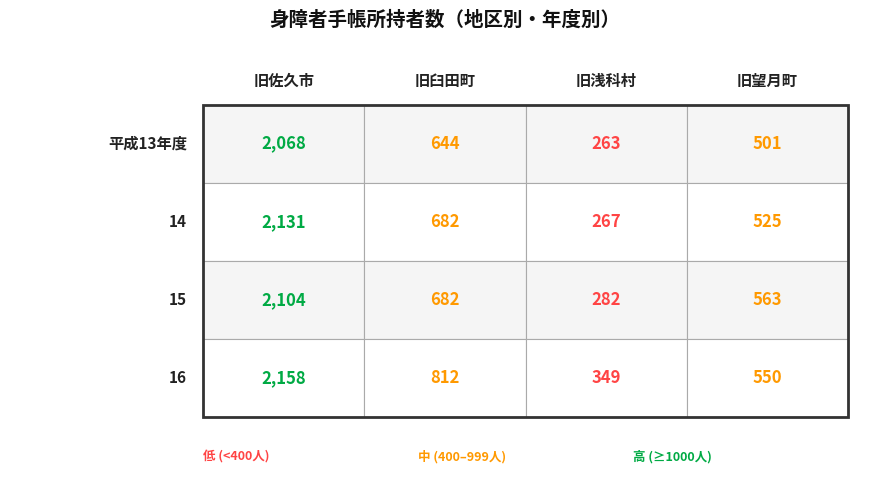

Reading left to right, transcribe all the data shown in this chart.

旧佐久市: 2068	2131	2104	2158
旧臼田町: 644	682	682	812
旧浅科村: 263	267	282	349
旧望月町: 501	525	563	550